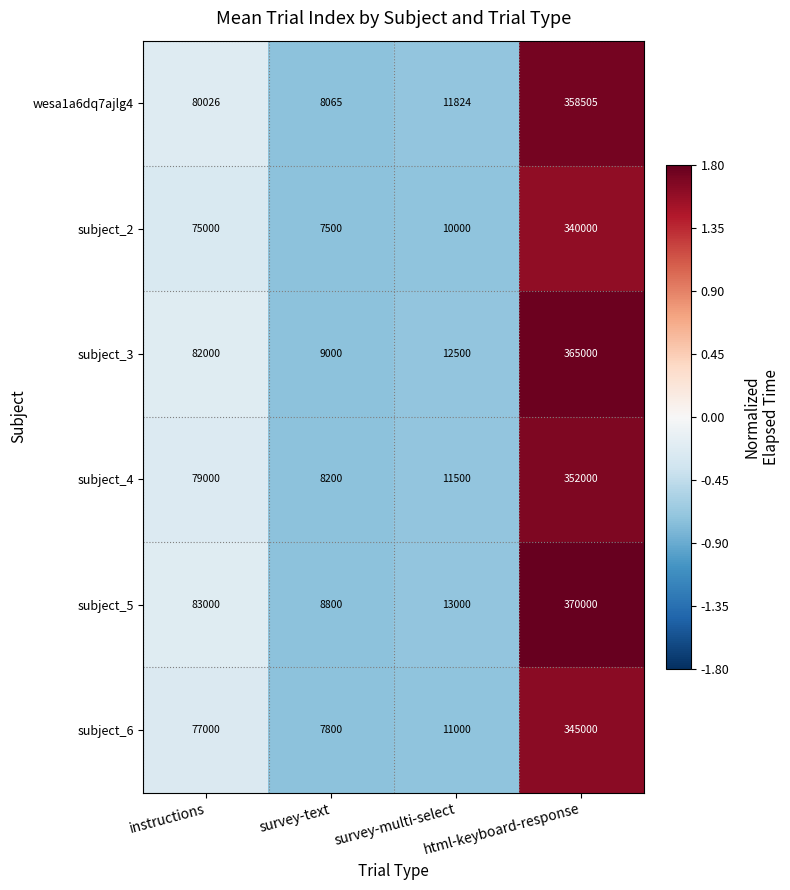

Read the subject_2 value at html-keyboard-response, to the nearest 10.

340000